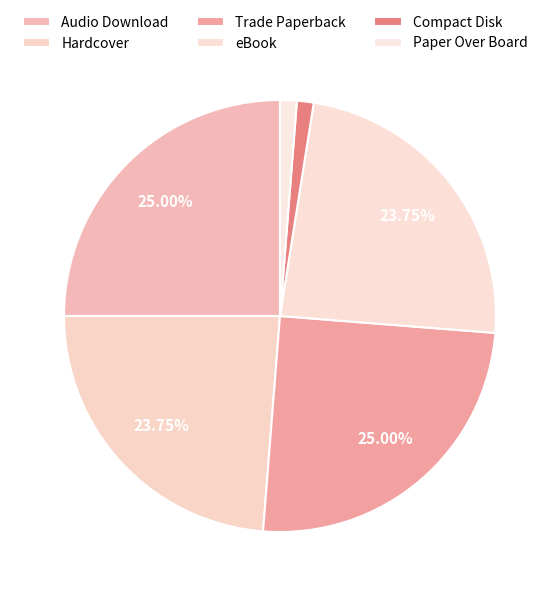

How many segments does this pie chart have?

6